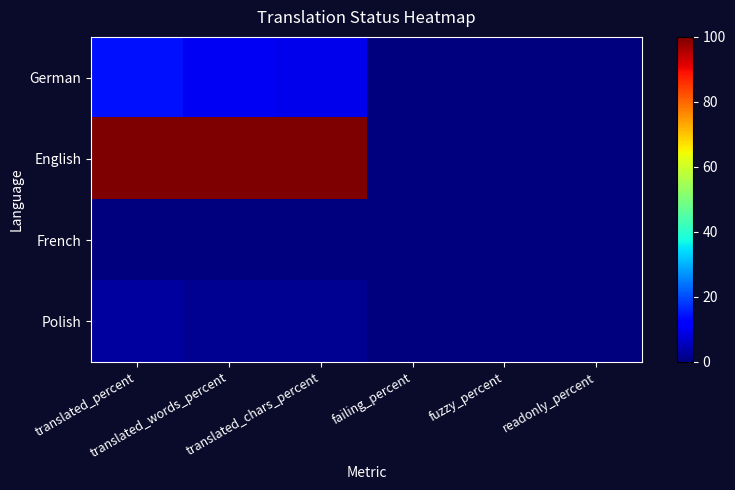

Reading left to right, what are all the values shown in this chart?

German: translated_percent=14.4	translated_words_percent=10.2	translated_chars_percent=9.6	failing_percent=0.0	fuzzy_percent=0.1	readonly_percent=0.0
English: translated_percent=100.0	translated_words_percent=100.0	translated_chars_percent=100.0	failing_percent=0.0	fuzzy_percent=0.0	readonly_percent=0.0
French: translated_percent=0.0	translated_words_percent=0.0	translated_chars_percent=0.0	failing_percent=0.0	fuzzy_percent=0.0	readonly_percent=0.0
Polish: translated_percent=2.9	translated_words_percent=1.8	translated_chars_percent=1.6	failing_percent=0.0	fuzzy_percent=0.1	readonly_percent=0.0